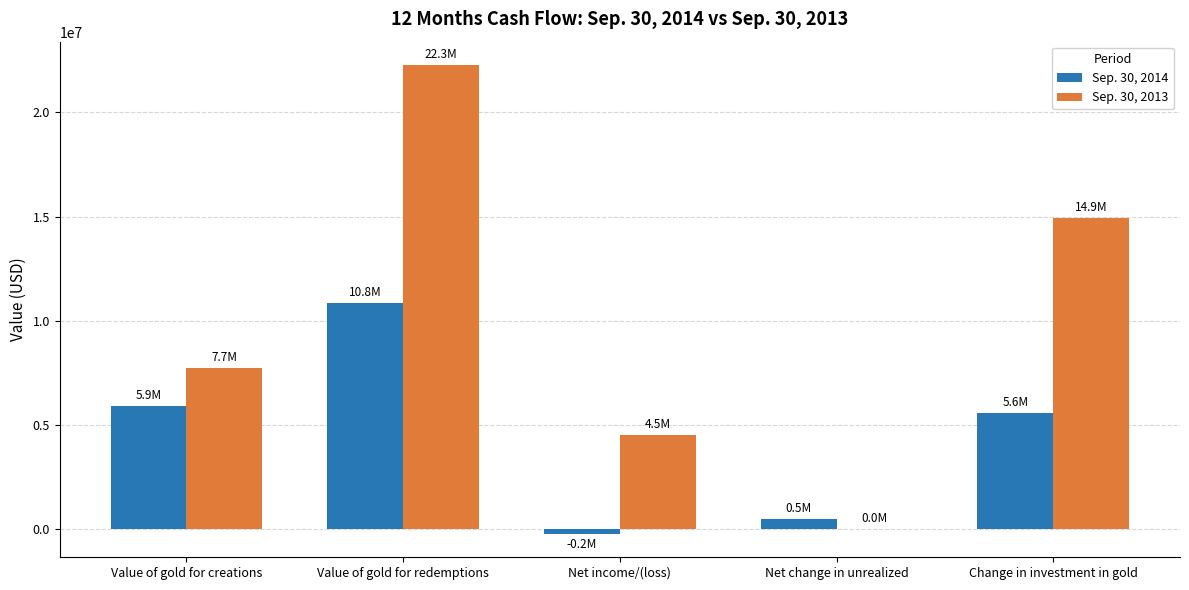

At which category is the sum across all series the highest?

Value of gold for redemptions